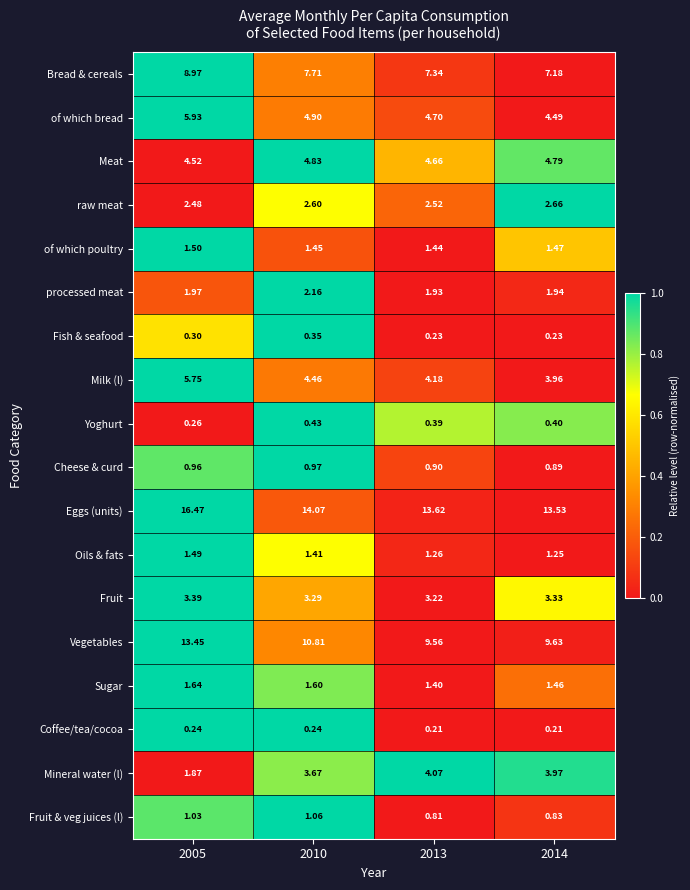

Rank the series by their maximum value, from highest to lowest.

Eggs (units), Vegetables, Bread & cereals, of which bread, Milk (l), Meat, Mineral water (l), Fruit, raw meat, processed meat, Sugar, of which poultry, Oils & fats, Fruit & veg juices (l), Cheese & curd, Yoghurt, Fish & seafood, Coffee/tea/cocoa